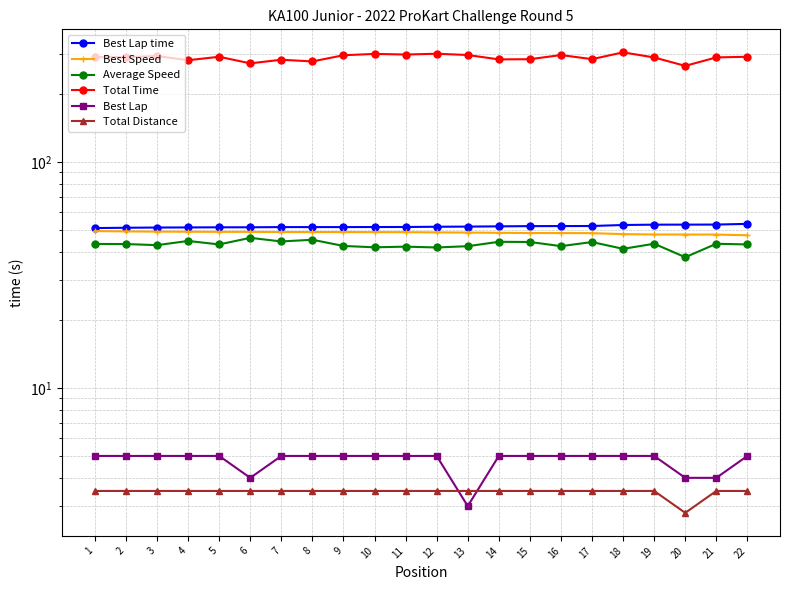

What is the difference between the Best Speed values at 4 and 22?

1.7